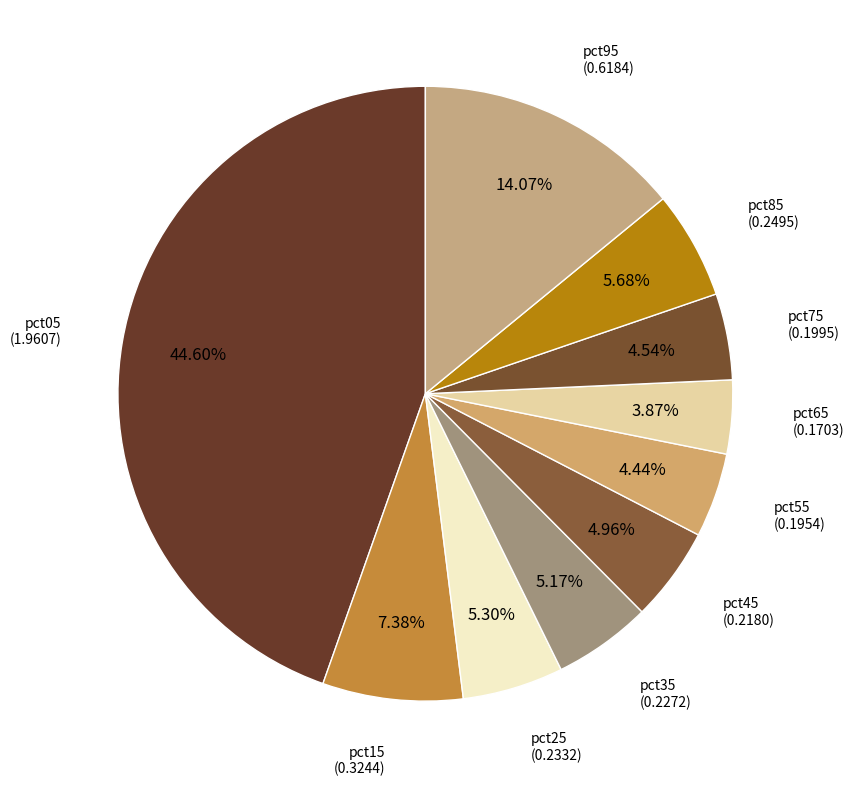

To the nearest percent, what percentage of the pie is pct65?

4%